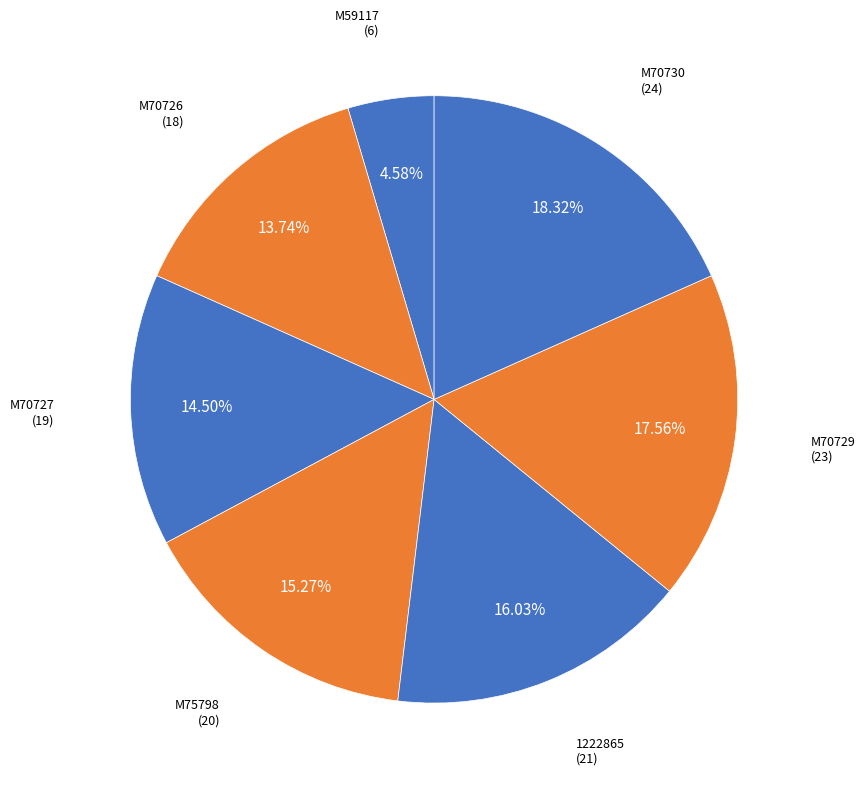

Count the number of slices in the pie.

7